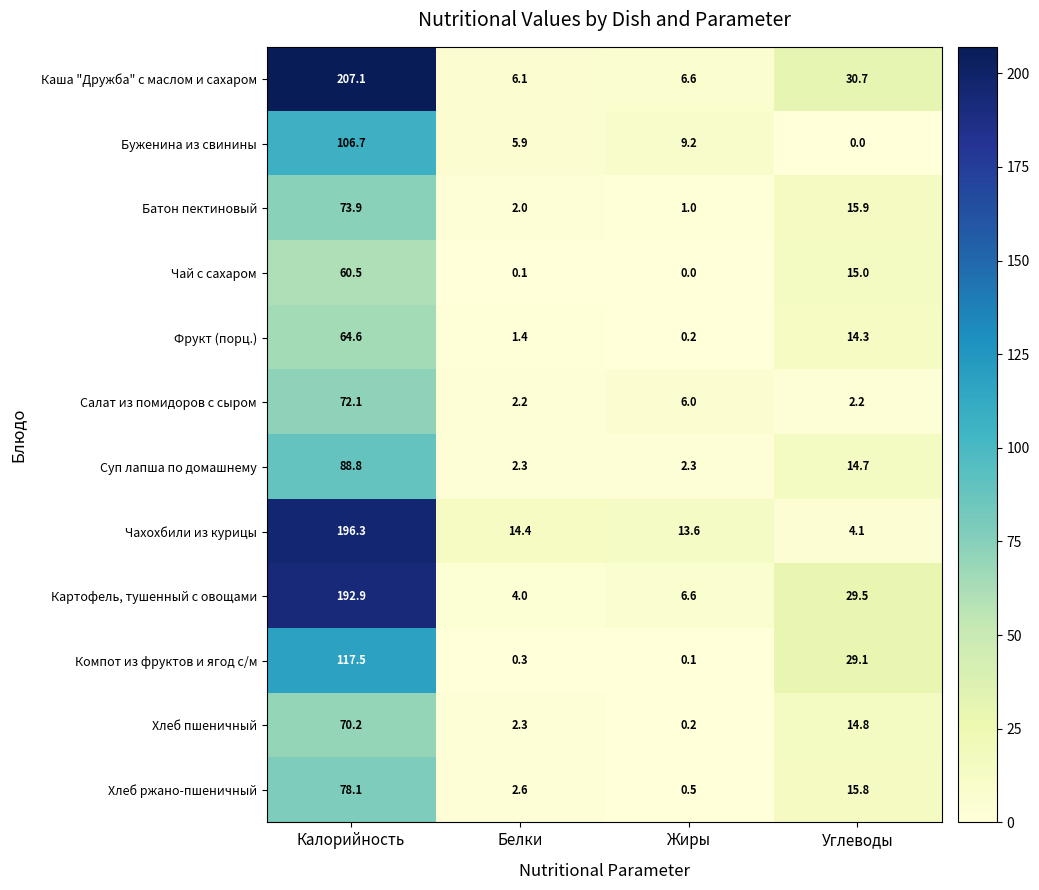

What is the difference between the Картофель, тушенный с овощами values at Жиры and Белки?

2.6